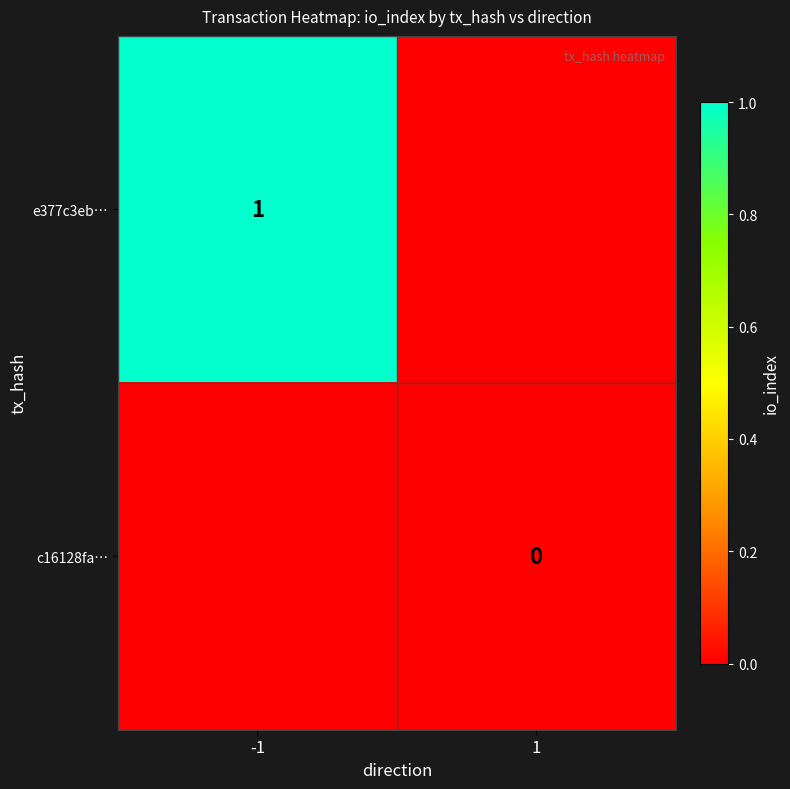

The e377c3eb… series shows 1 at -1. True or false?

True